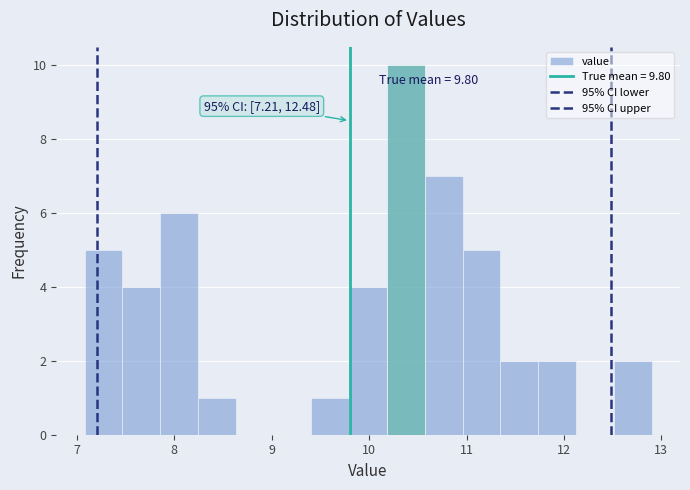

Around what value on the x-axis is the tallest bar? Give the approximate position of its centre, as read against the axis.

10.4